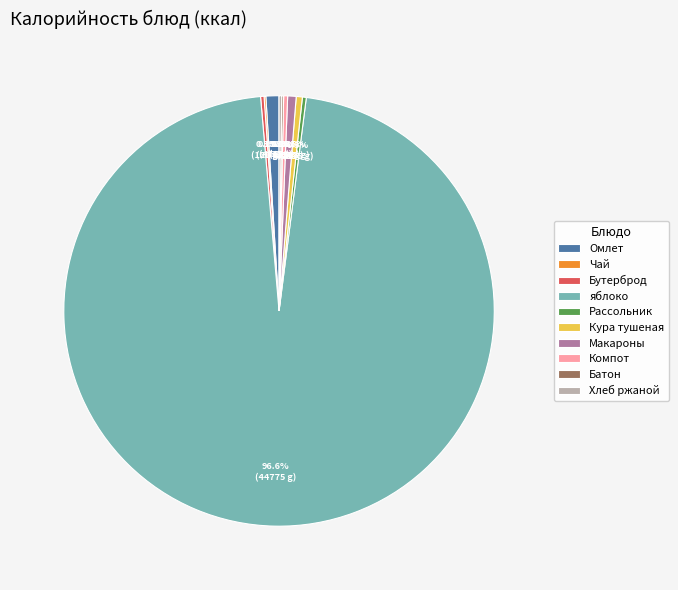

What portion of the pie excludes Макароны?

99.4%